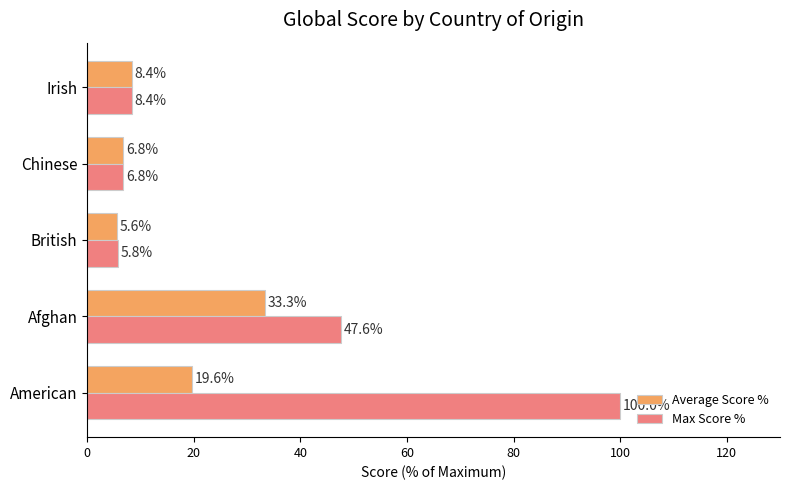

Which category has the lowest value across all series?

British